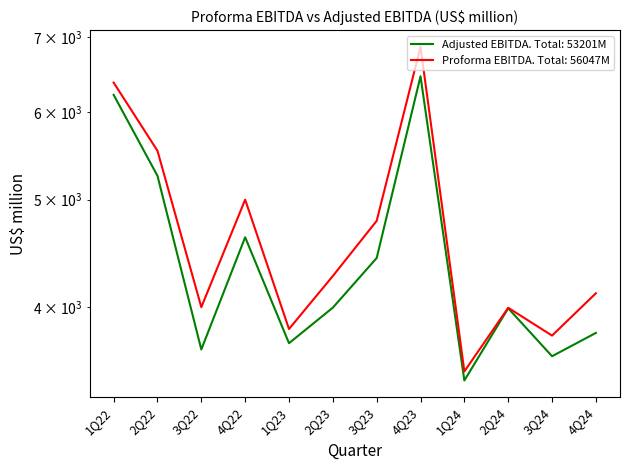

What is the value of the Proforma EBITDA point at the 4th from the left?

5001